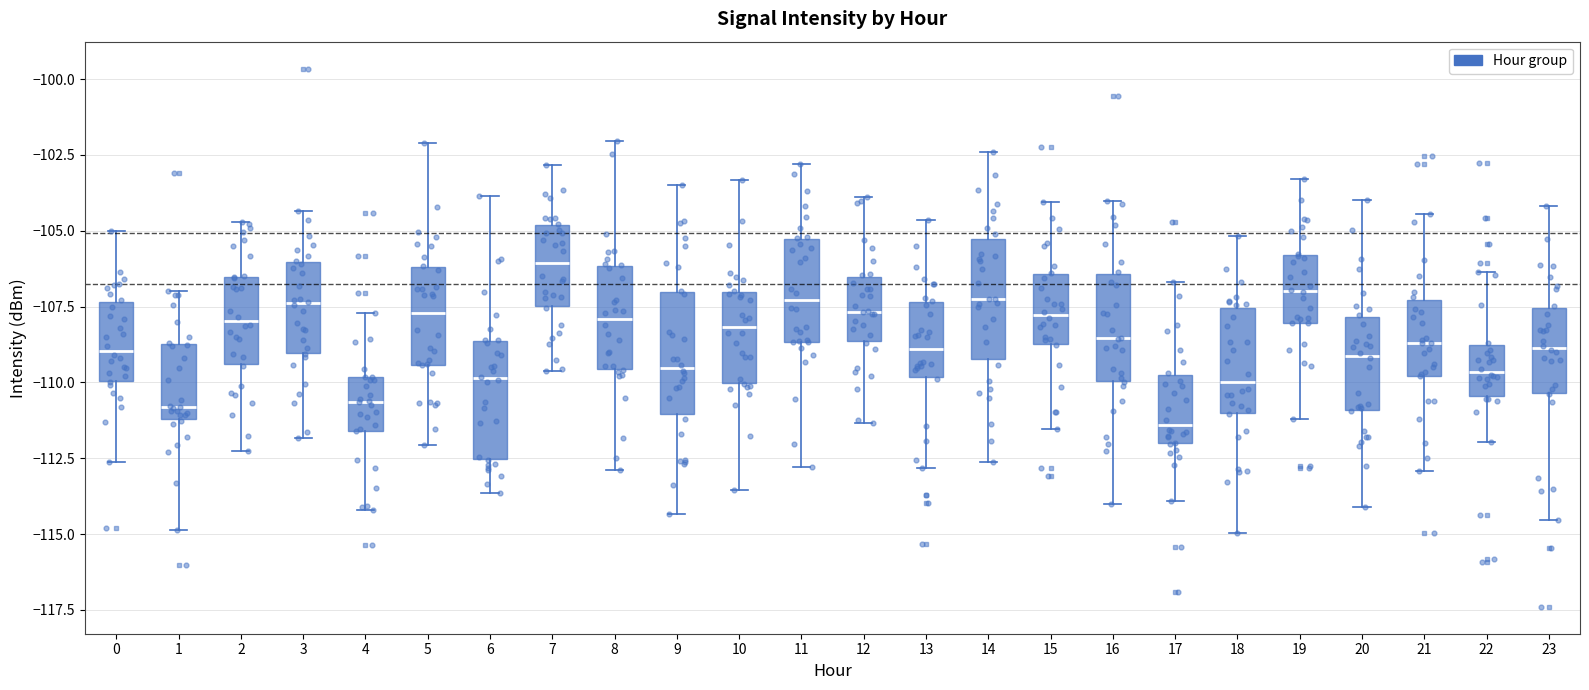

Where is the lower edge of the box at x = 4 on the y-axis? The values are not printed on the chart, so give them approximately, as read against the axis.

-111.5